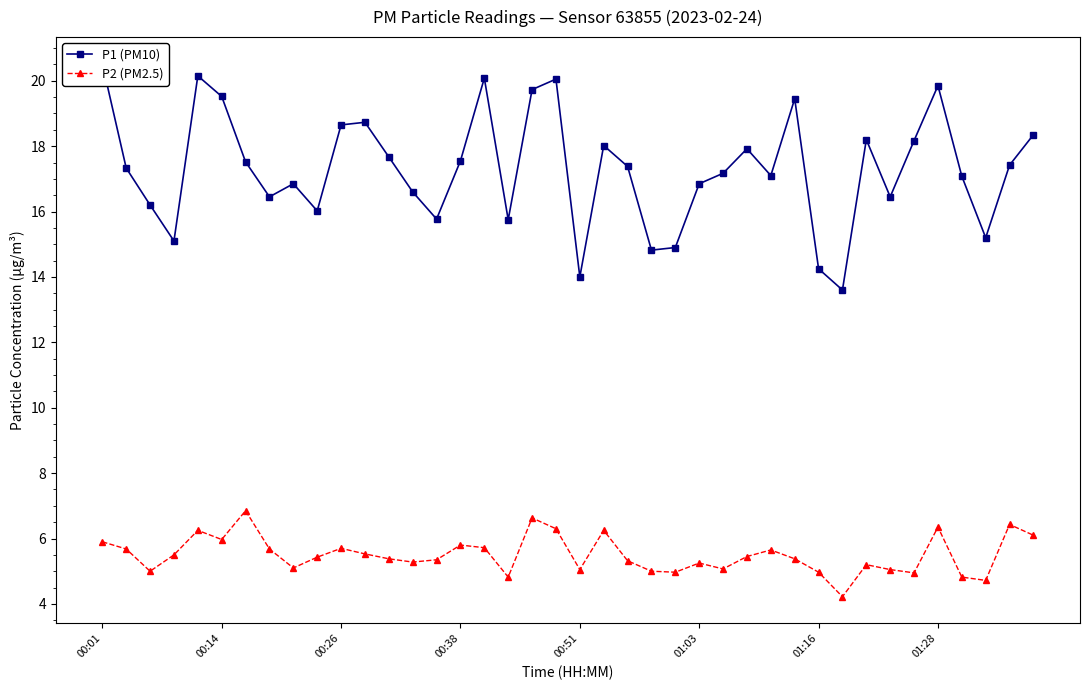

What is the lowest value of the P2 (PM2.5) series?

4.2